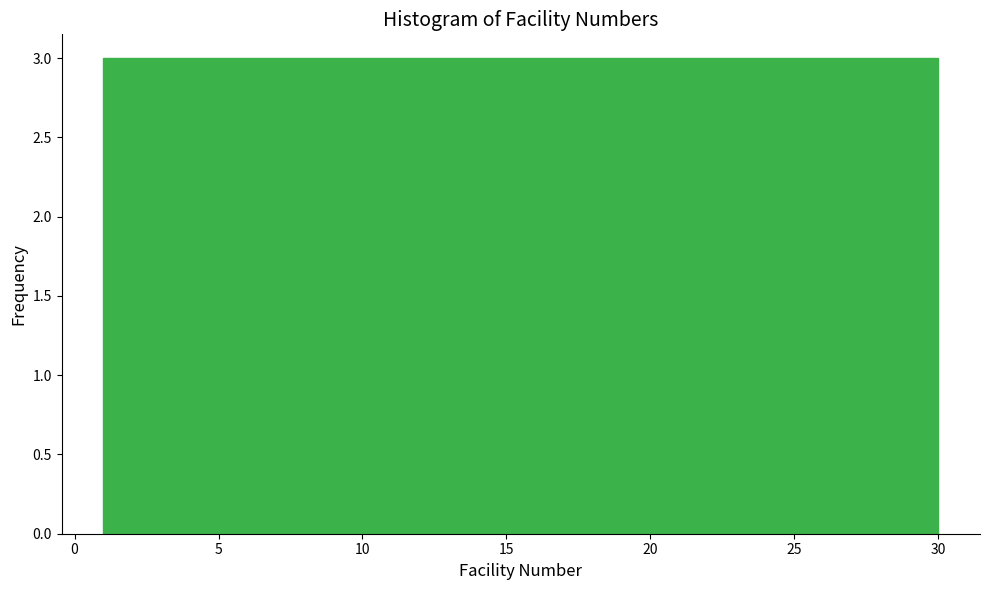

Reading left to right, list every bar in this chart as the range it spans on the x-axis followed by its height. Neither the bar edges nor the heights are printed on the chart, so give them approximately, as read against the axes.

1.0 to 3.9: 3
3.9 to 6.8: 3
6.8 to 9.7: 3
9.7 to 12.6: 3
12.6 to 15.5: 3
15.5 to 18.4: 3
18.4 to 21.3: 3
21.3 to 24.2: 3
24.2 to 27.1: 3
27.1 to 30.0: 3